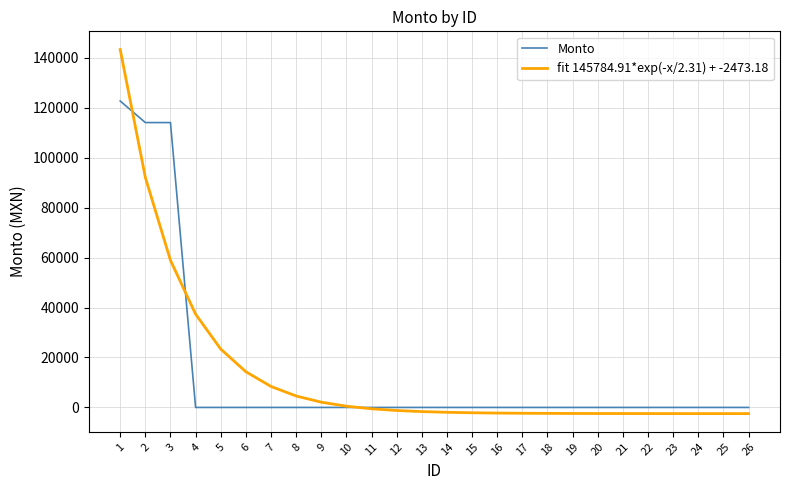

What is the maximum value for Monto?

122706.5